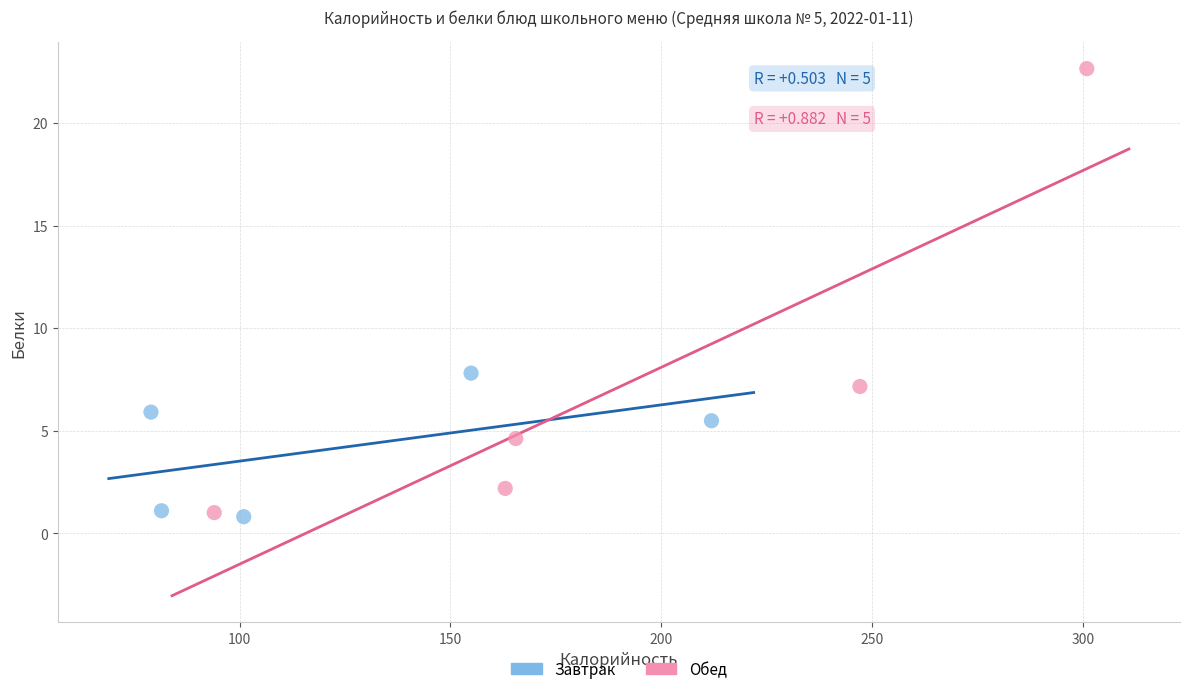

What are all the series names shown in the legend?

Завтрак, Обед